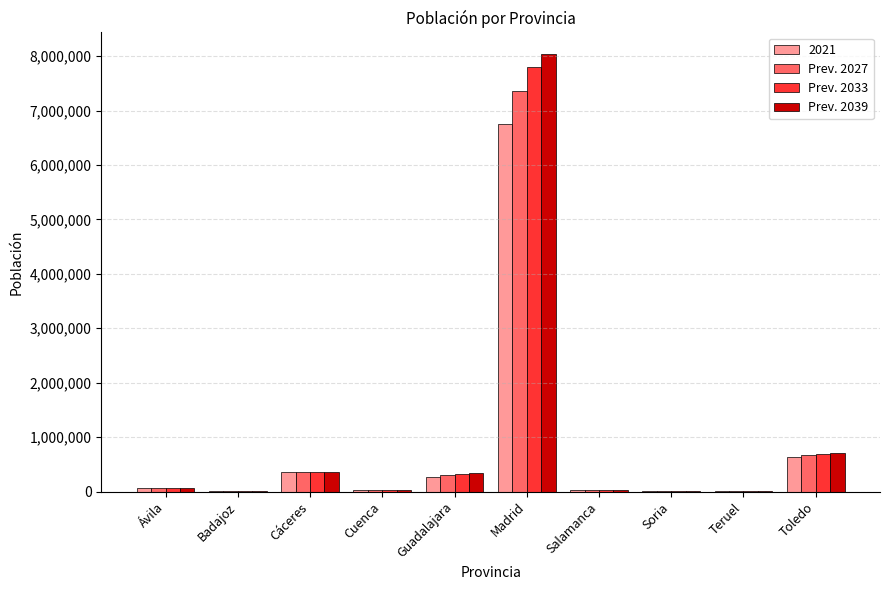

What is the total value across all series at Guadalajara?

1229362